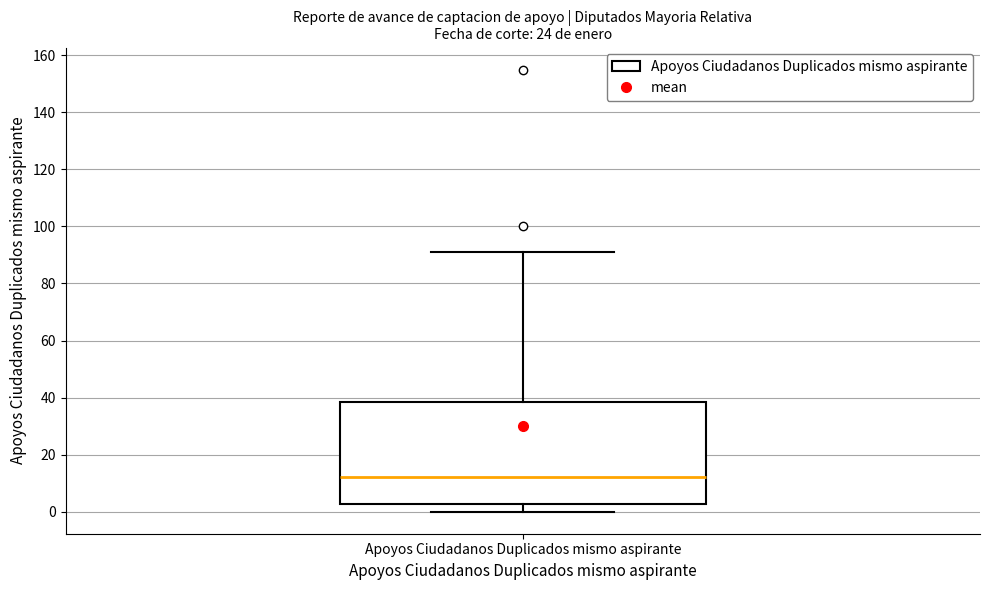

Where does the upper whisker of the box for Apoyos Ciudadanos Duplicados mismo aspirante end on the y-axis? The values are not printed on the chart, so give them approximately, as read against the axis.

92